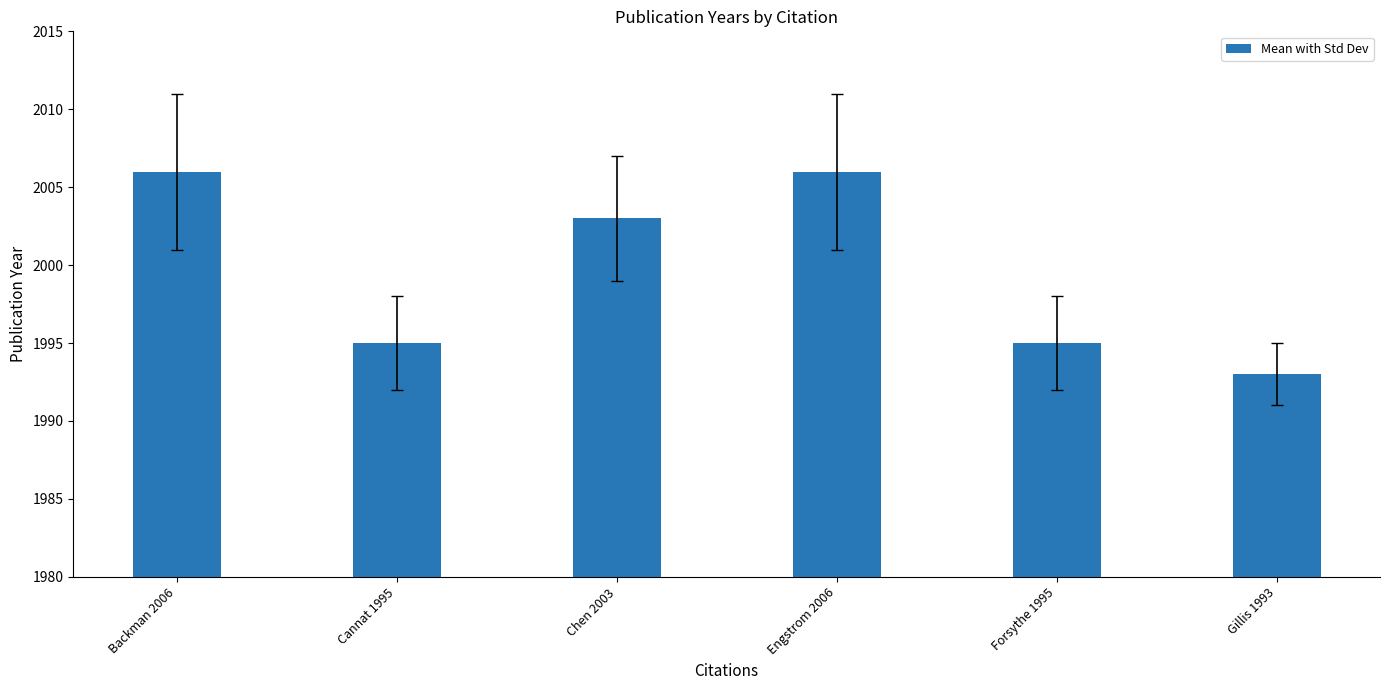

How many data points does each series have?

6